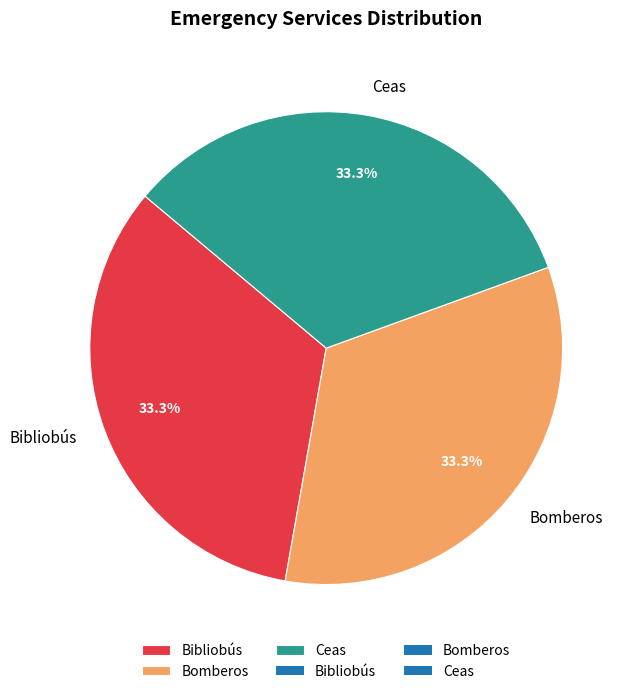

Is it true that Bibliobús is 33% of the pie?

True